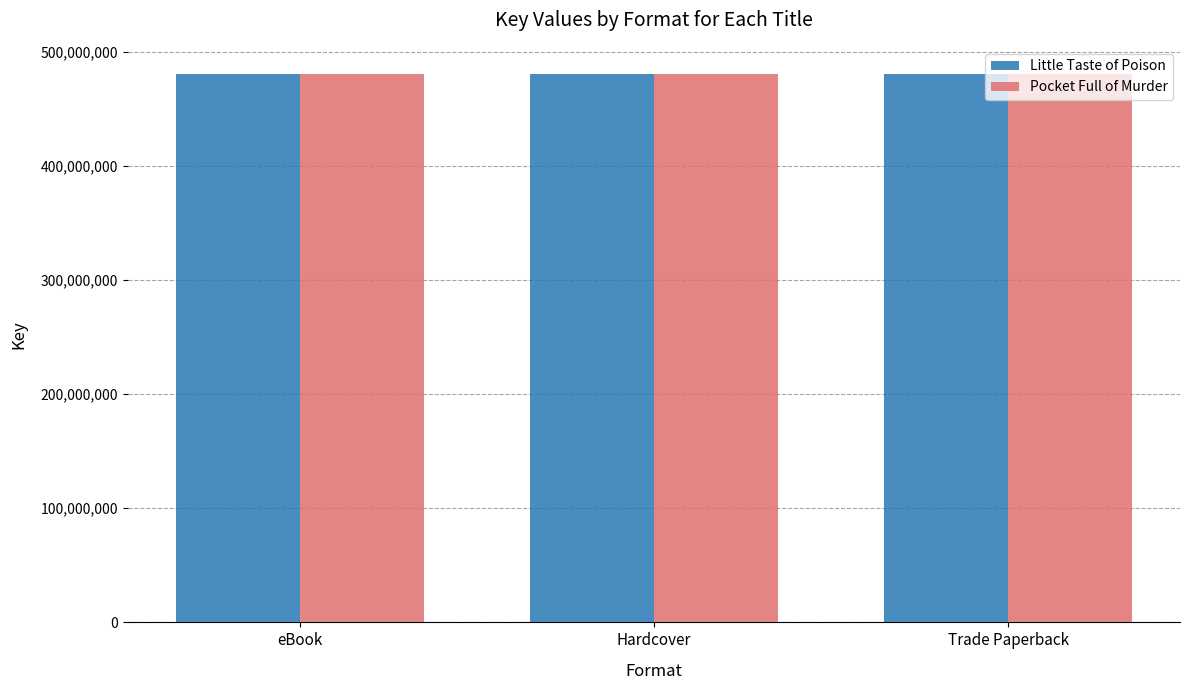

The value of Little Taste of Poison at Hardcover is 480263294. True or false?

True